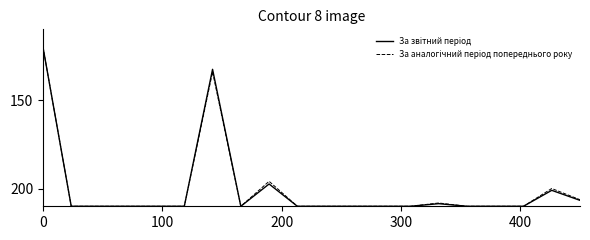

What is the smallest value displayed?

120.0